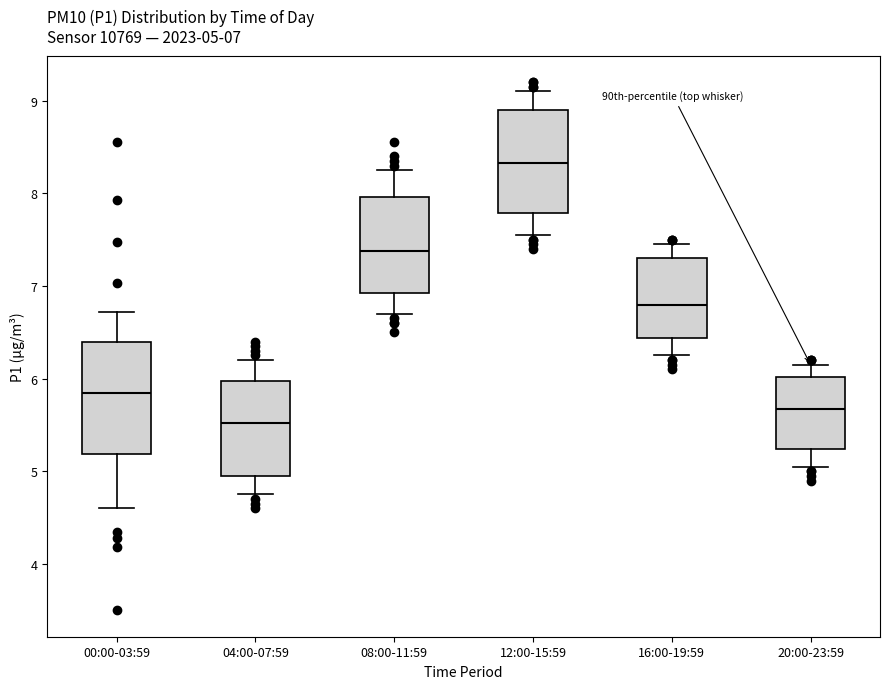

Which box has the highest median line?

12:00-15:59